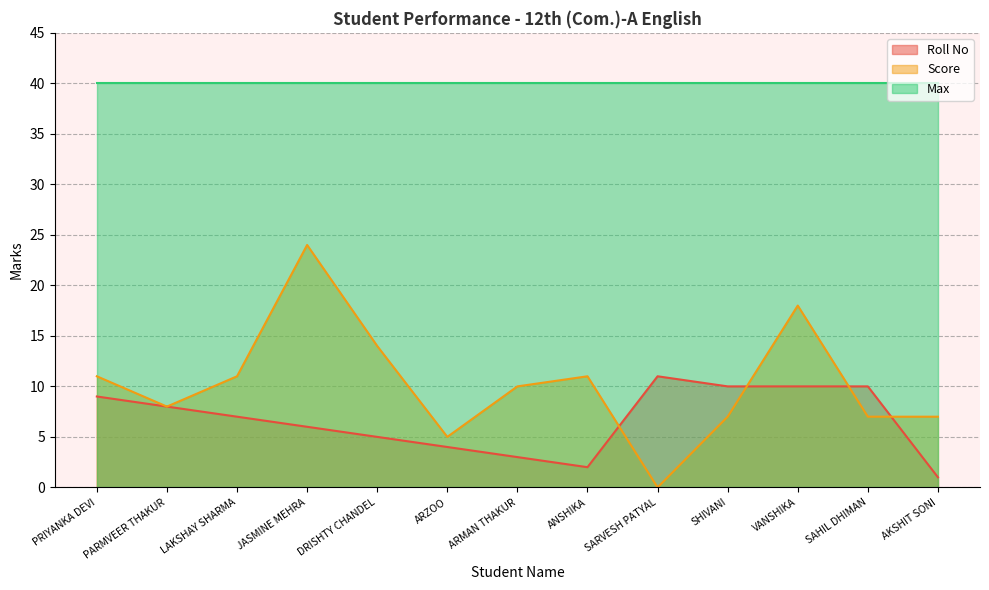

Reading left to right, extract all data points from this chart.

Roll No: 9	8	7	6	5	4	3	2	11	10	10	10	1
Score: 11	8	11	24	14	5	10	11	0	7	18	7	7